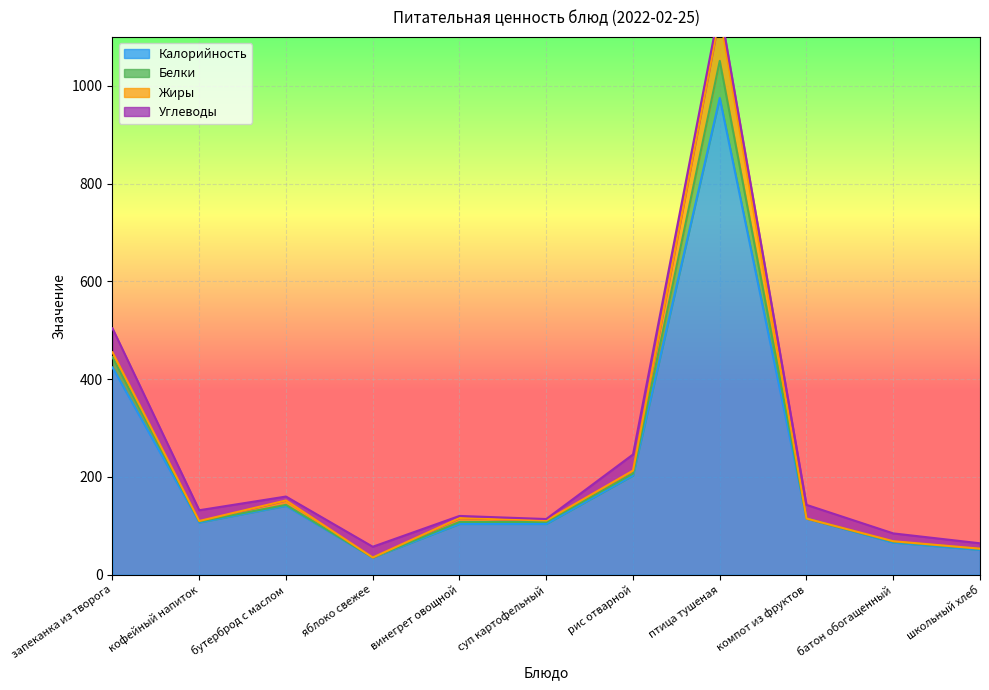

In Калорийность, how many points are higher than both neighbors (excluding endpoints)?

2